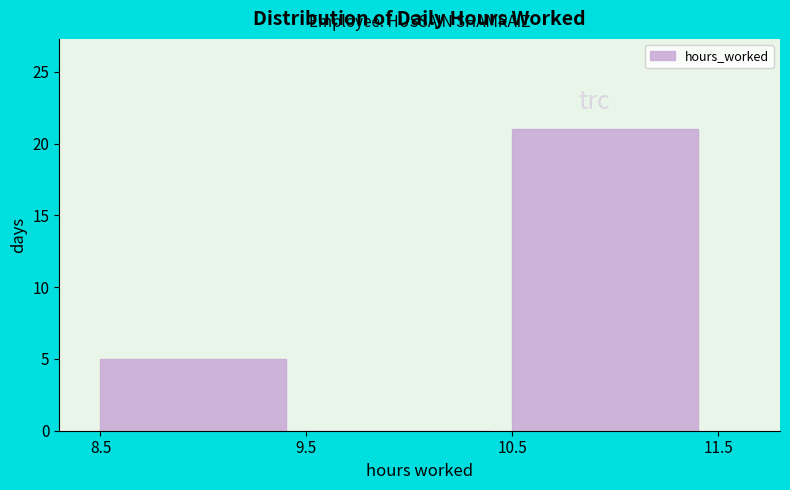

What is the height of the bar covering 8.5 to 9.5 on the x-axis? The values are not printed on the chart, so give them approximately, as read against the axis.

5